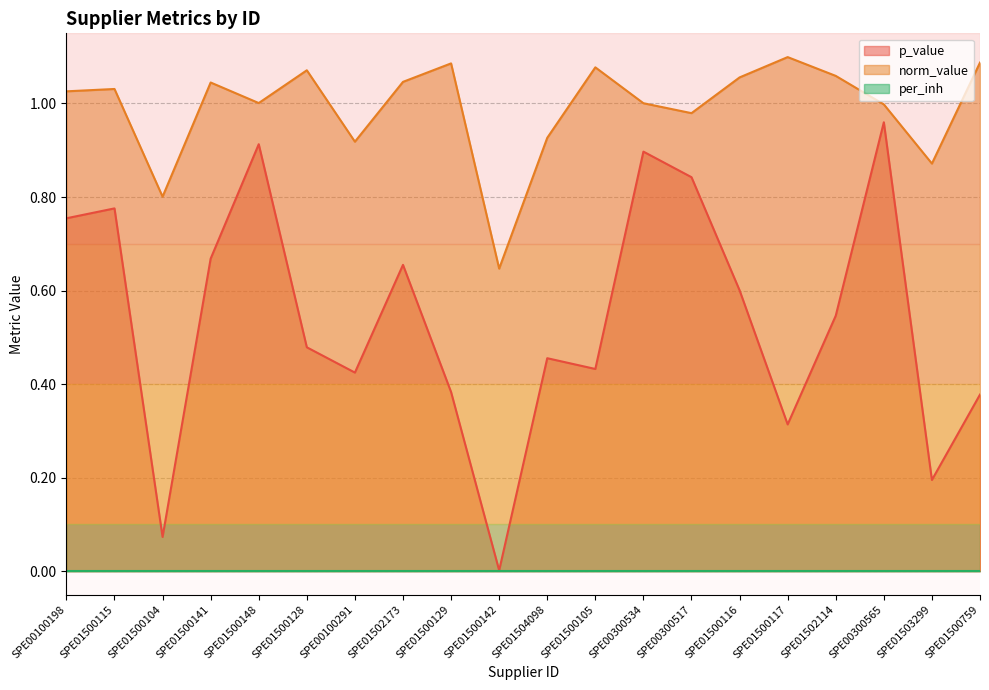

What is the total value across all series at SPE01502114?

1.6